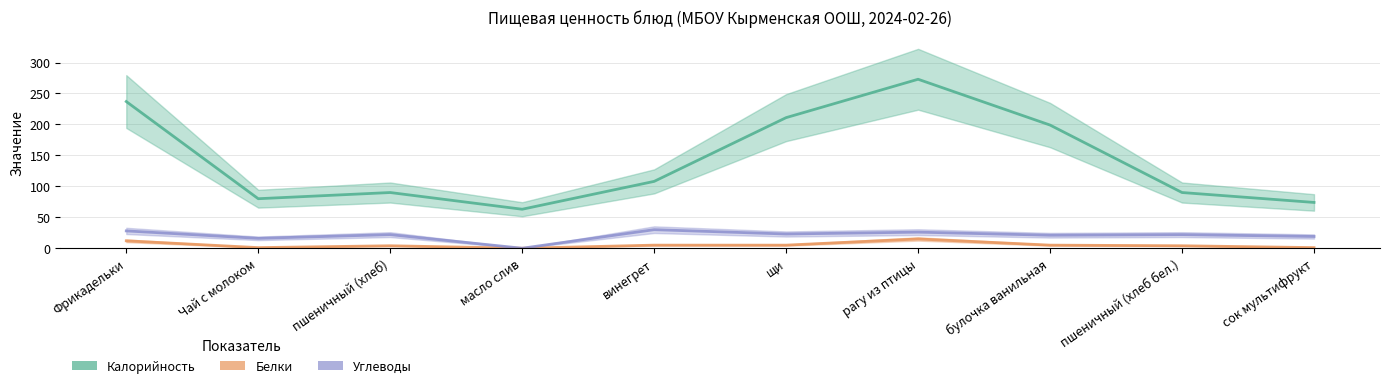

True or false: Белки and Углеводы cross at least once.

False